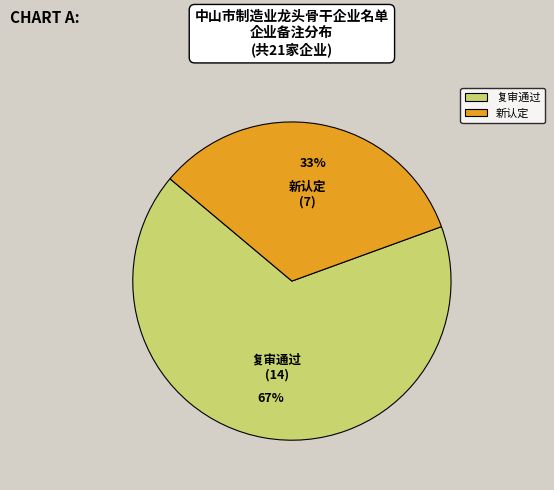

Is there any slice that represents more than half of the pie?

Yes